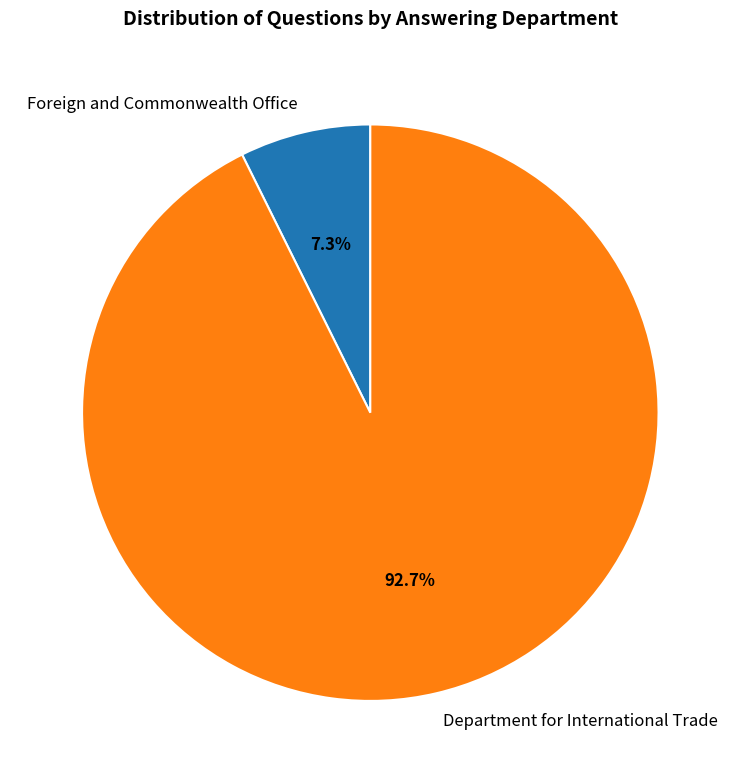

True or false: Department for International Trade accounts for 93% of the total.

True